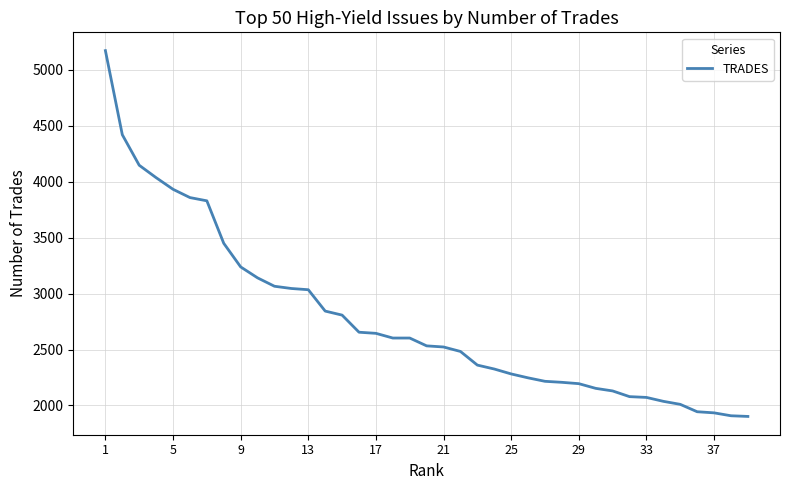

What is the difference between the maximum and minimum values?

3271